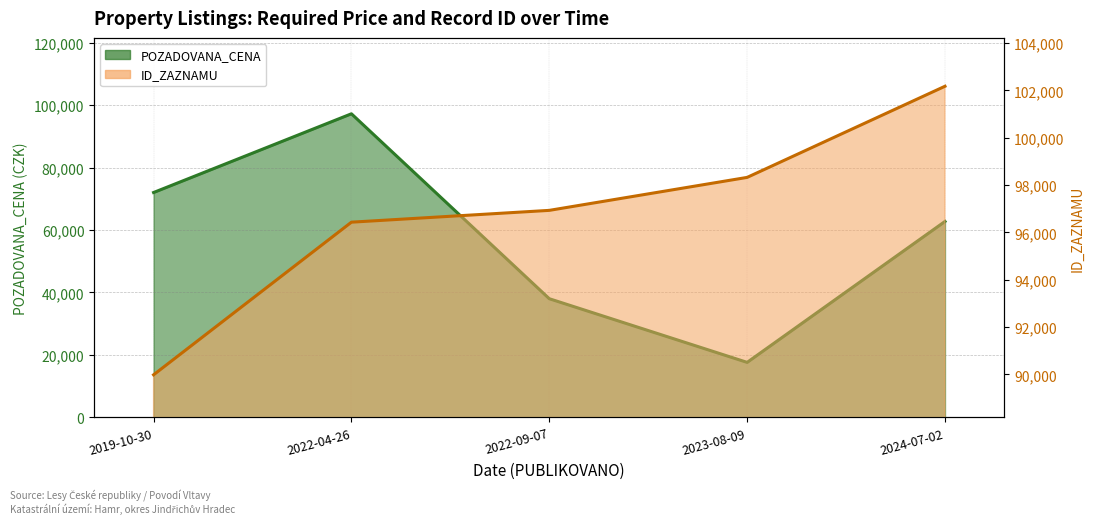

What is the difference between the second highest and minimum values in the POZADOVANA_CENA series?

54380